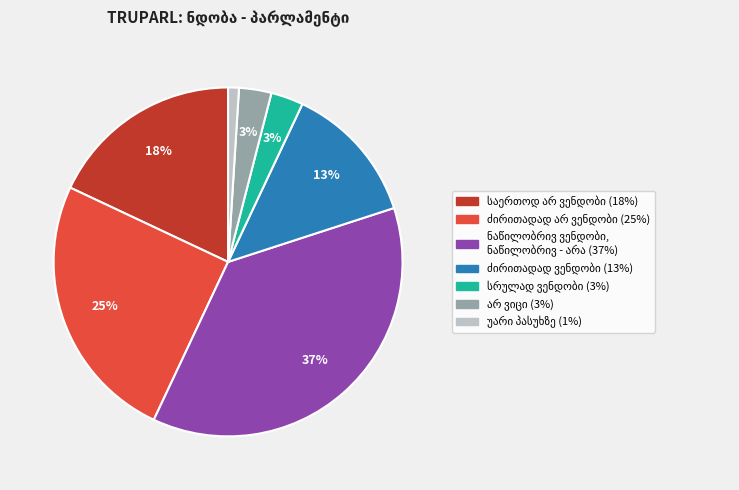

Is there any slice that represents more than half of the pie?

No